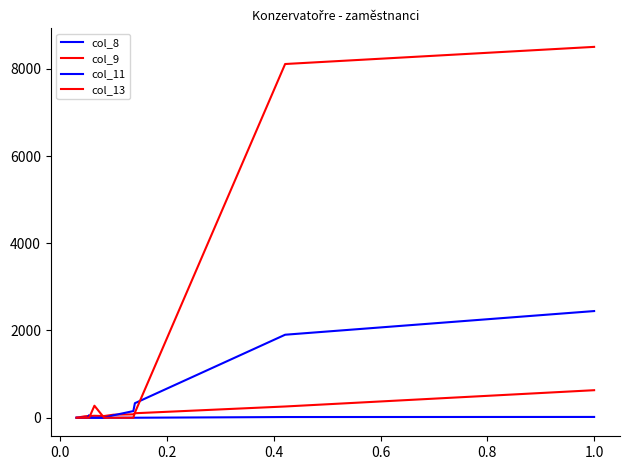

Is the value of col_9 at −0.2 greater than the value of col_13 at 13?

No